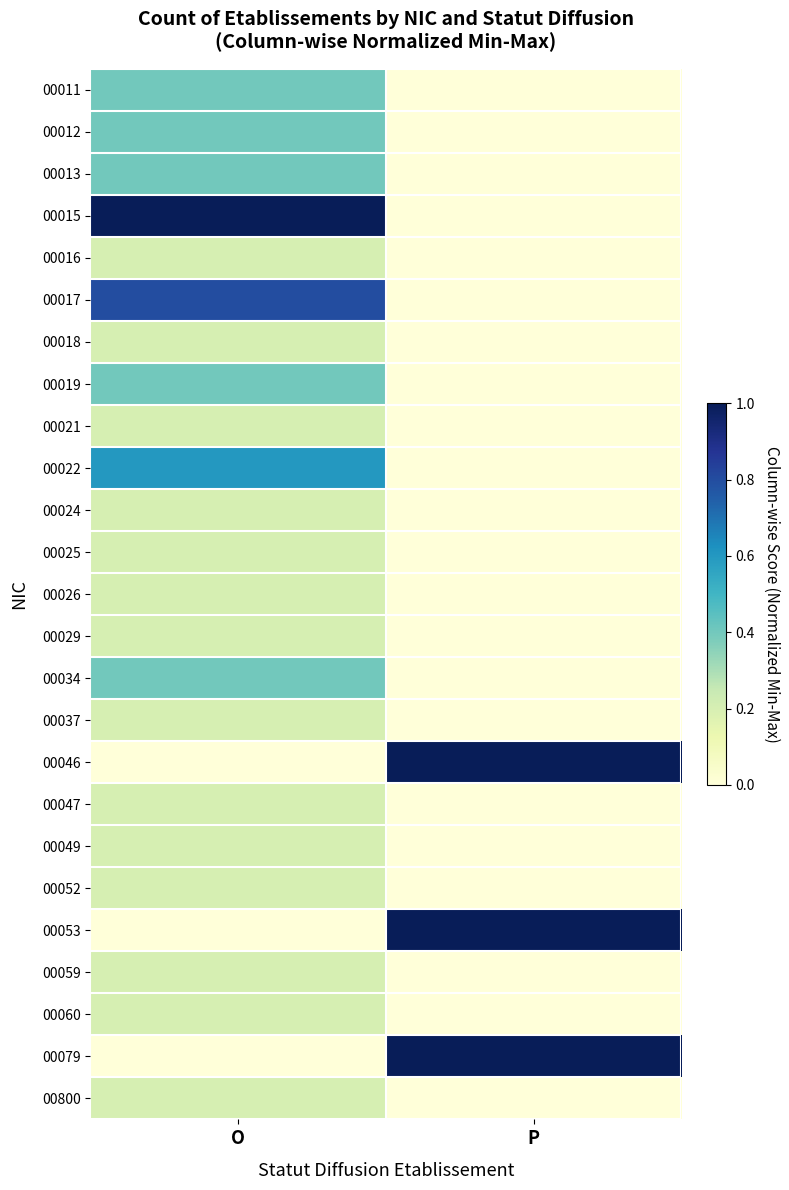

How many categories are shown in the chart?

2